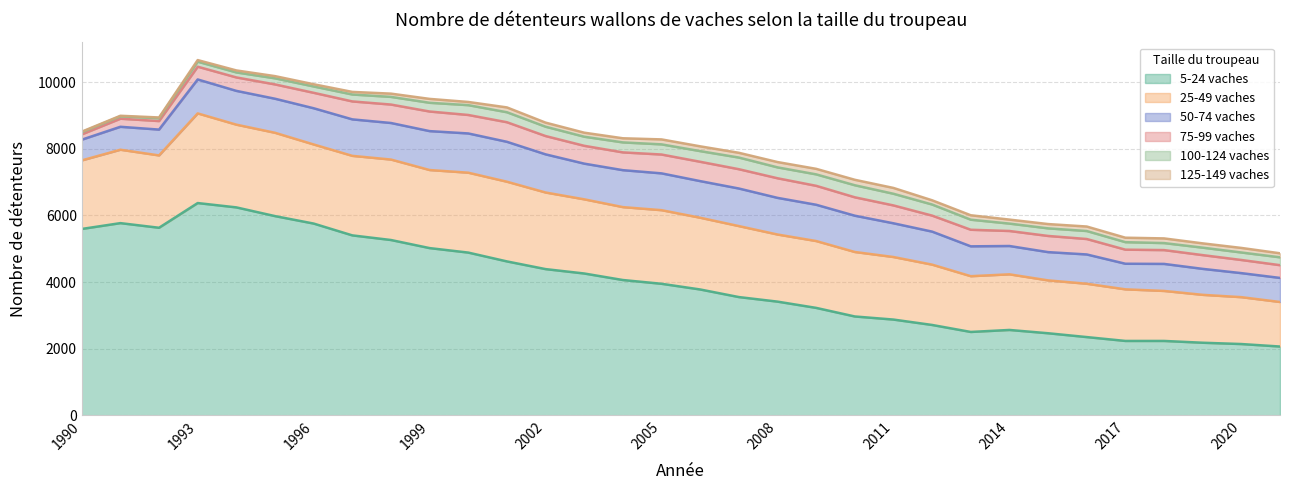

Reading left to right, transcribe all the data shown in this chart.

5-24 vaches: 5595	5770	5631	6373	6243	5981	5757	5402	5263	5020	4885	4620	4389	4257	4061	3948	3777	3549	3412	3224	2966	2873	2711	2501	2561	2462	2347	2231	2231	2177	2138	2063
25-49 vaches: 2059	2205	2173	2693	2485	2503	2376	2389	2417	2345	2400	2394	2301	2228	2190	2211	2155	2132	2016	2008	1937	1879	1812	1675	1671	1588	1602	1550	1502	1439	1408	1338
50-74 vaches: 622	689	776	1020	1015	1023	1088	1096	1098	1169	1179	1199	1146	1072	1110	1106	1100	1129	1101	1090	1090	1013	992	897	851	849	880	769	812	780	722	723
75-99 vaches: 160	243	256	383	404	430	464	539	554	589	555	588	550	536	534	566	581	580	589	569	553	537	481	498	451	486	464	423	415	413	395	383
100-124 vaches: 65	72	85	151	150	183	190	208	230	262	295	300	280	273	300	305	320	350	327	344	362	350	333	302	222	228	240	225	211	224	225	236
125-149 vaches: 16	16	23	48	60	66	67	78	98	117	96	145	123	121	124	149	144	143	160	166	164	175	127	133	120	129	135	134	140	129	137	121